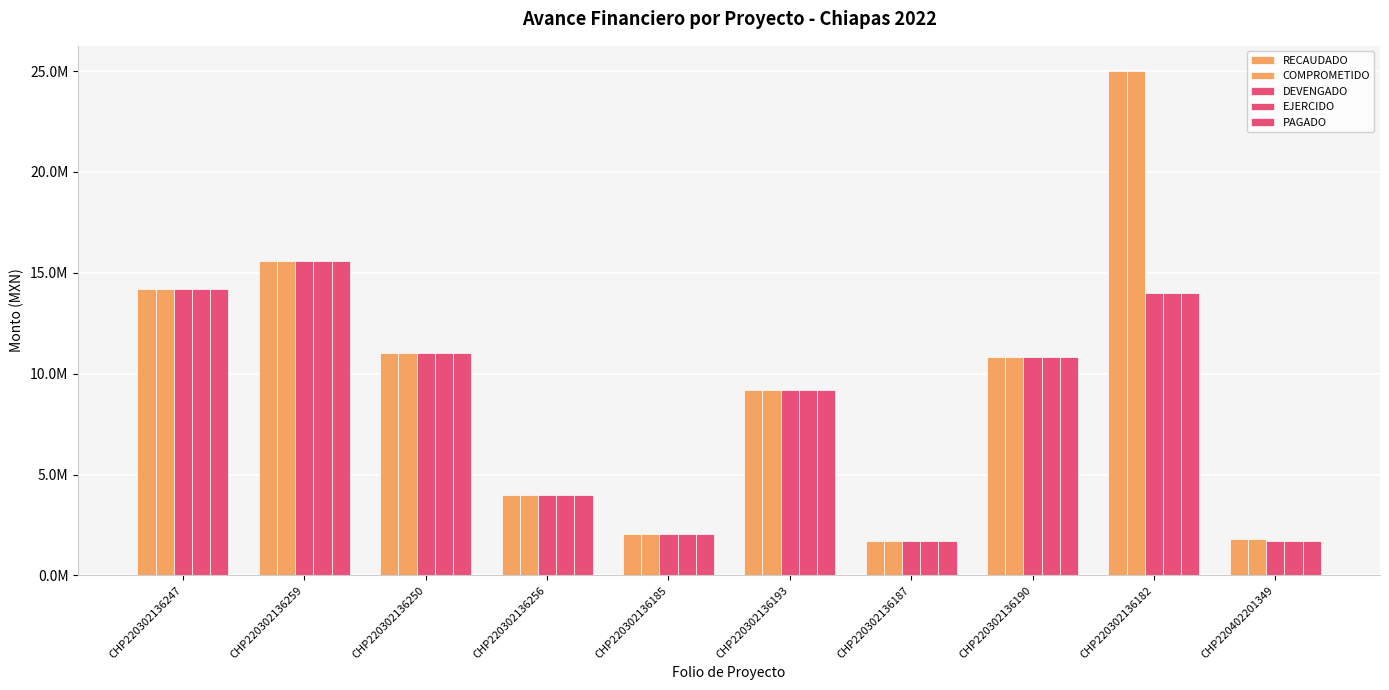

Reading left to right, transcribe all the data shown in this chart.

RECAUDADO: 14174687.0	15595553.0	11000000.0	4000000.0	2072903.6	9178560.0	1700163.6	10841297.5	25000000.0	1788758.8
COMPROMETIDO: 14174687.0	15595553.0	11000000.0	4000000.0	2072903.6	9178560.0	1700163.6	10841297.5	25000000.0	1788758.8
DEVENGADO: 14174687.0	15595553.0	11000000.0	4000000.0	2072903.6	9177999.0	1699131.6	10840360.2	14003070.4	1728676.8
EJERCIDO: 14174687.0	15595553.0	11000000.0	4000000.0	2072903.6	9177999.0	1699131.6	10840360.2	14003070.4	1728676.8
PAGADO: 14174687.0	15595553.0	11000000.0	4000000.0	2072903.6	9177999.0	1699131.6	10840360.2	14003070.4	1728676.8